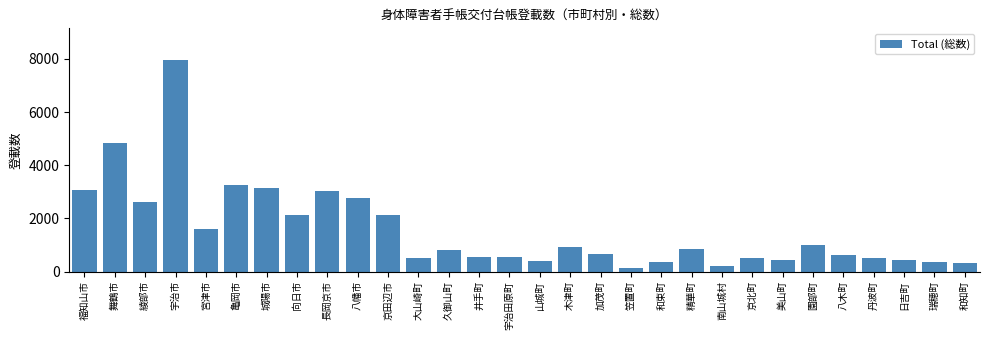

What is the value of the 20th bar from the left?

353